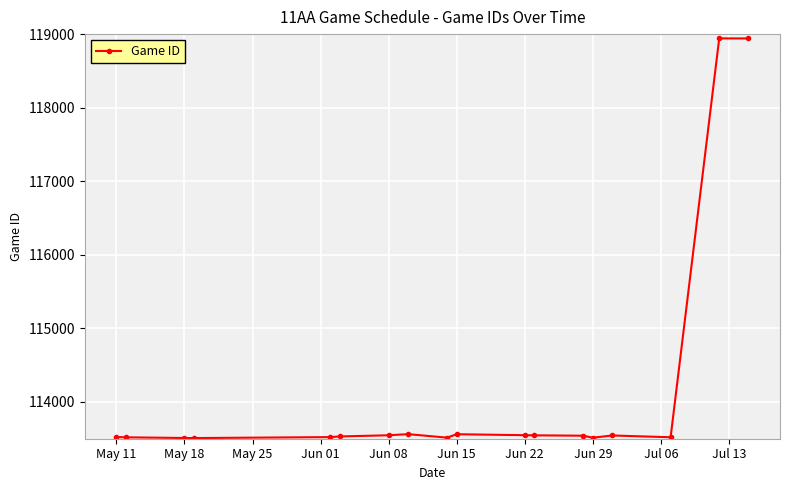

What is the maximum value shown in the chart?

118942